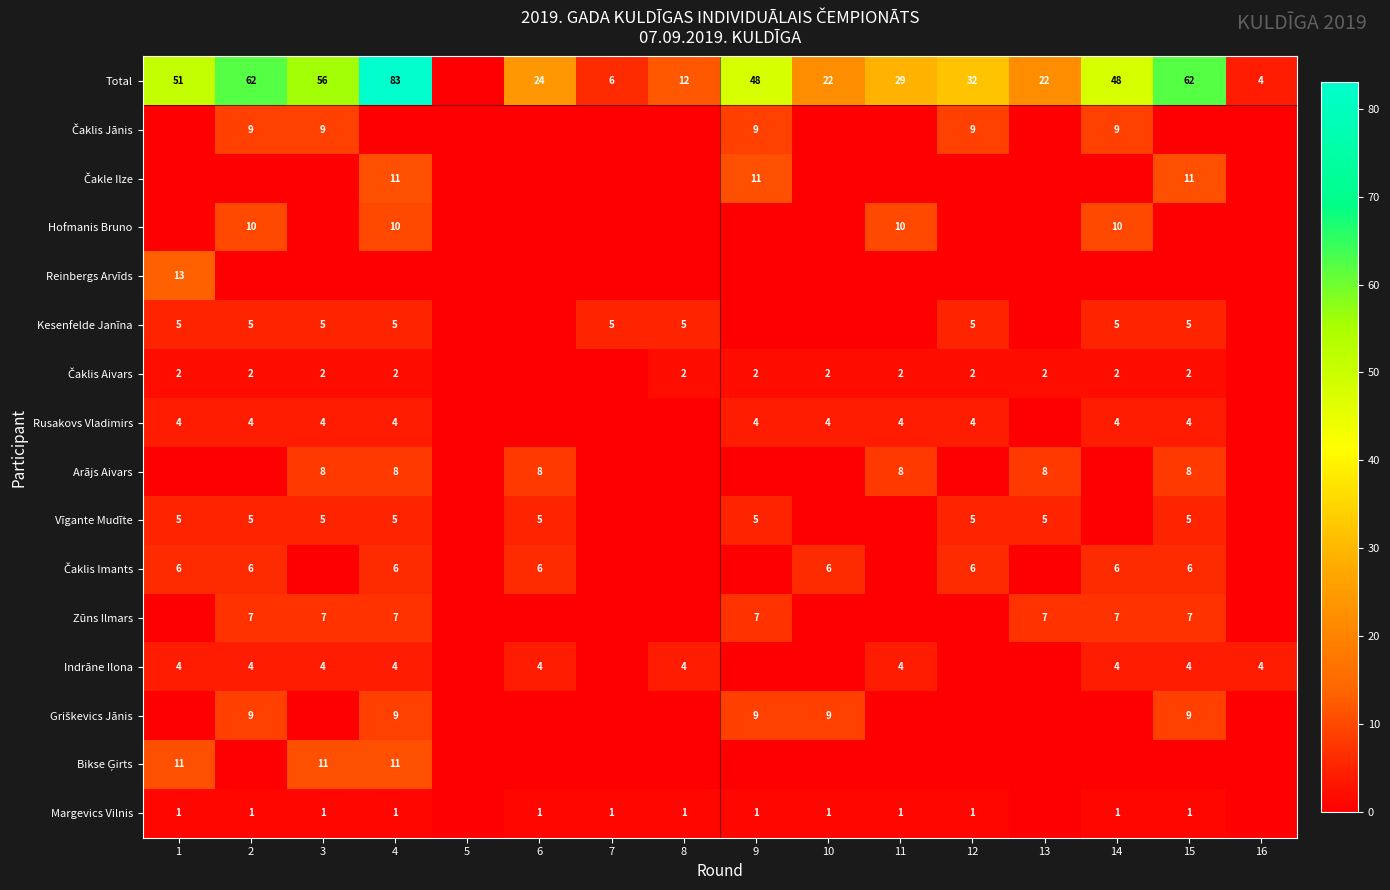

Which series changed the most between 7 and 14?

Total